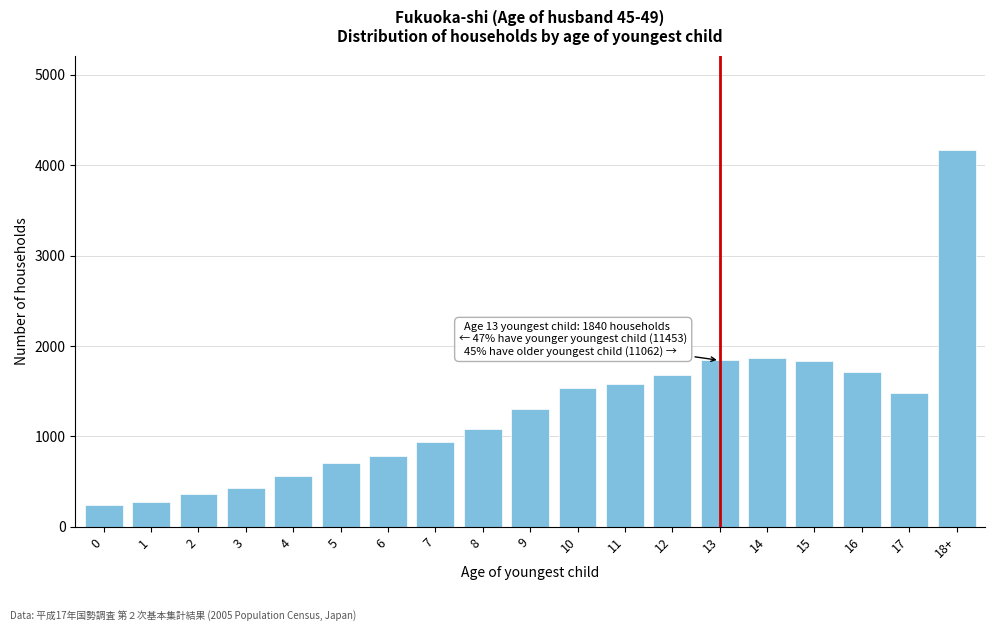

The value at 14 is 3320. True or false?

False